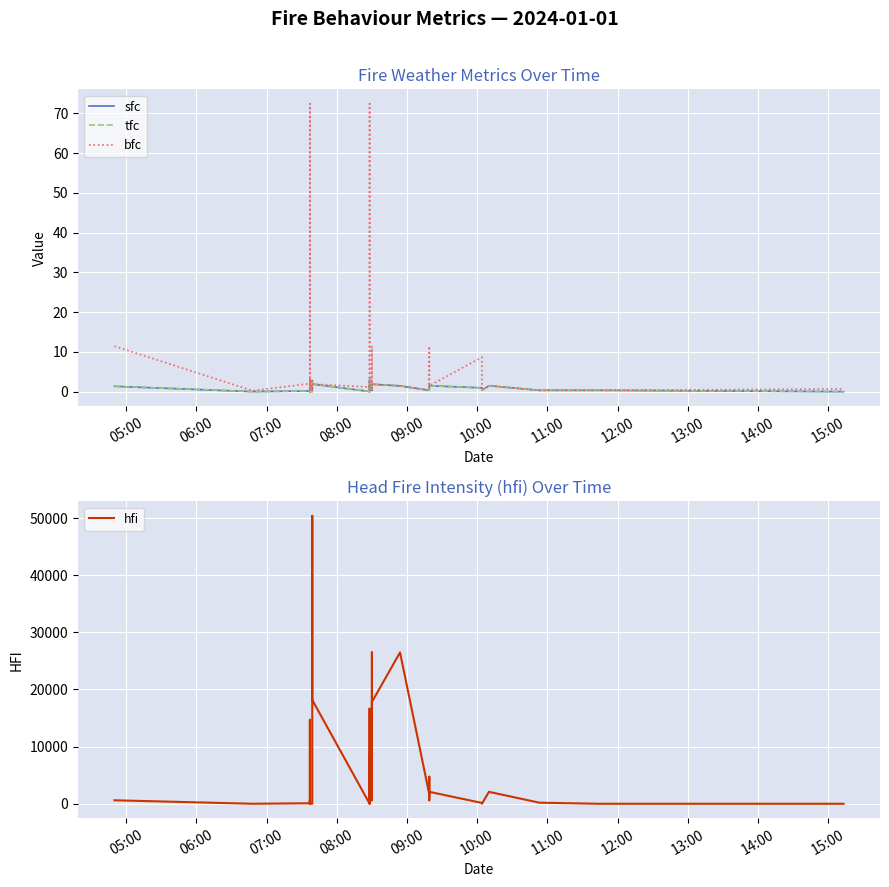

What is the difference between the maximum and minimum values in the tfc series?

3.1